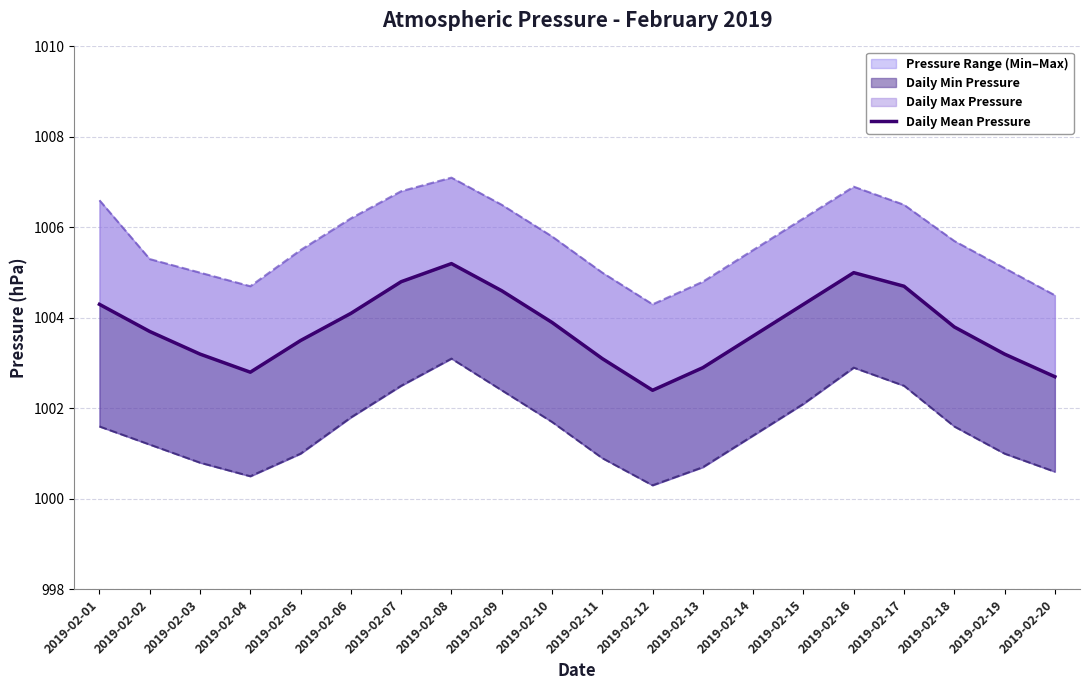

Between 2019-02-08 and 2019-02-18, which is larger?

2019-02-08